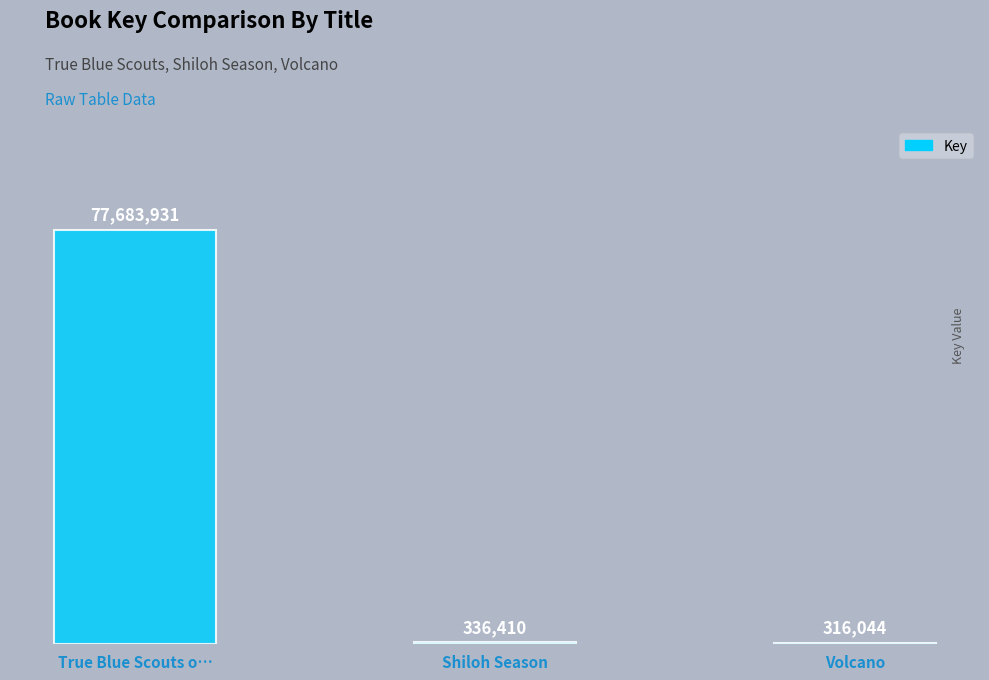

Approximately how many times larger is the value at True Blue Scouts o… compared to Volcano?

245.8